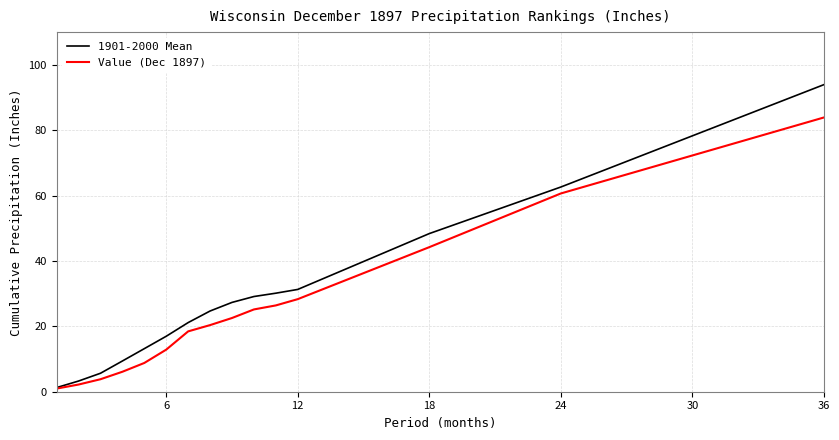

Rank the series by their maximum value, from highest to lowest.

1901-2000 Mean, Value (Dec 1897)